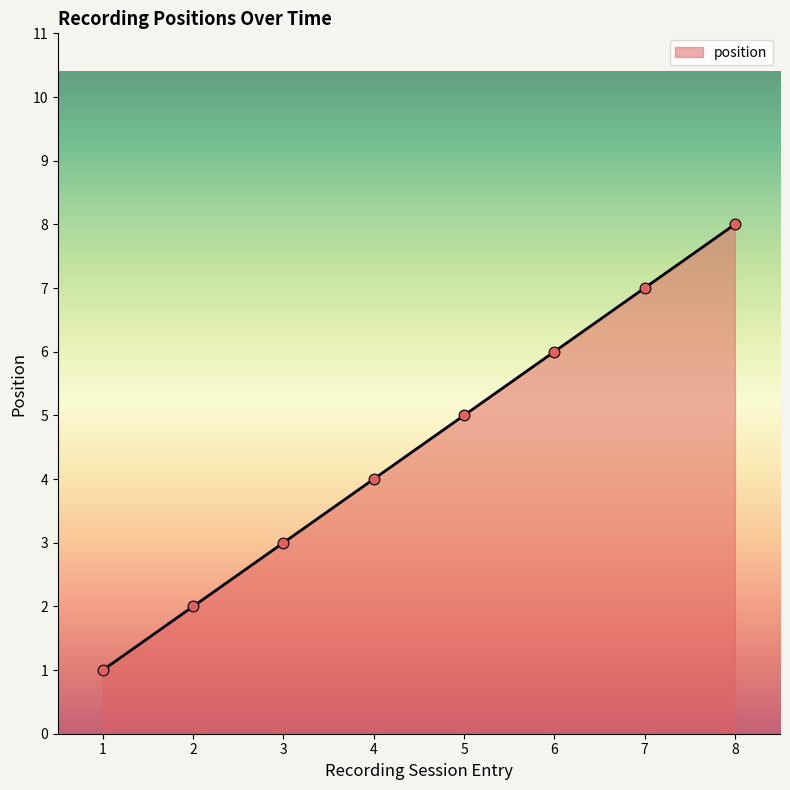

What is the change in value from 4 to 6?

+2